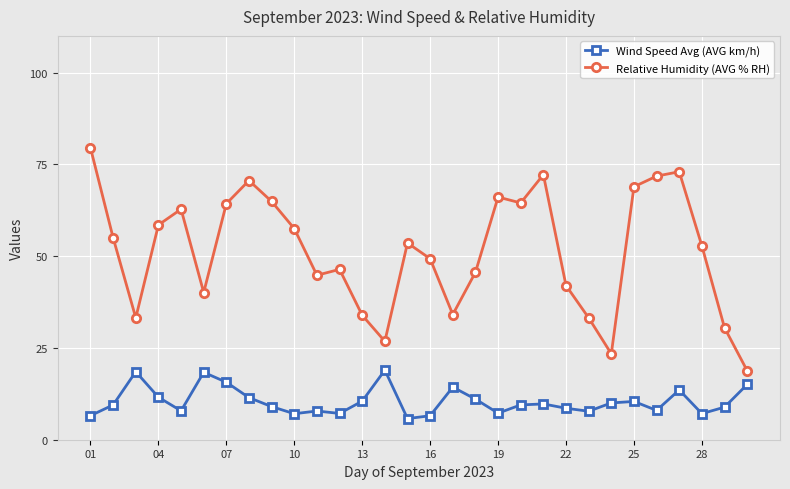

Which series has the widest spread of values?

Relative Humidity (AVG % RH)